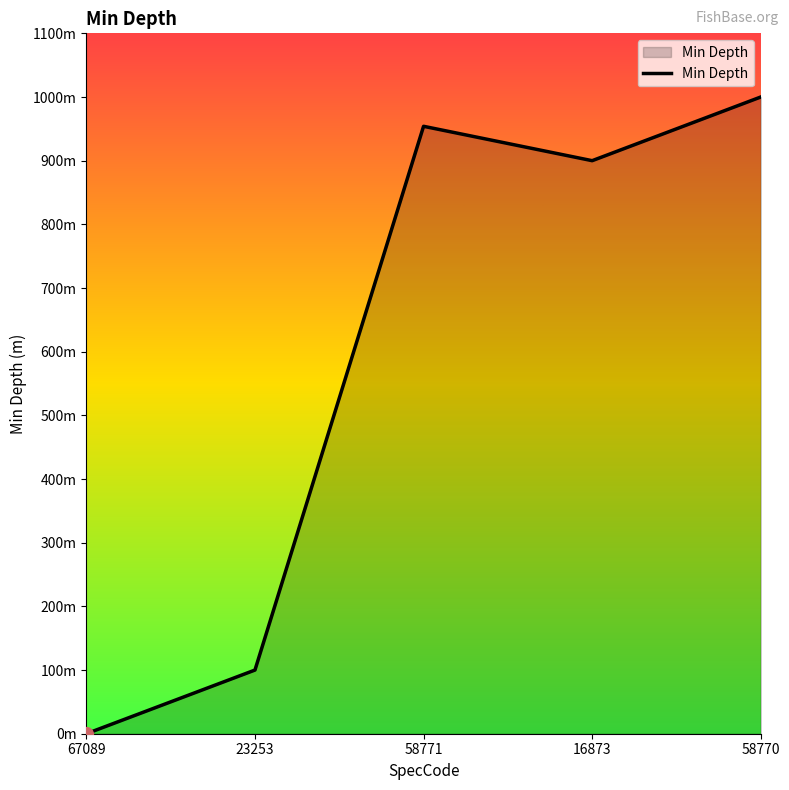

What is the value of the 5th point from the left?

1000